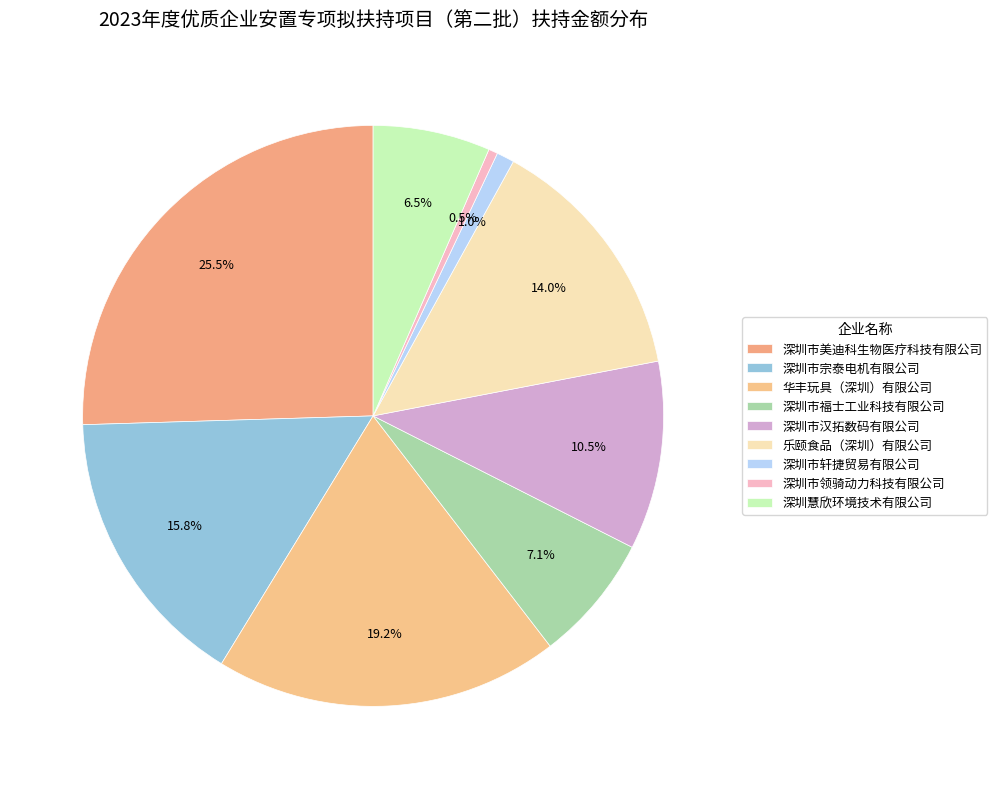

Combined, do 华丰玩具（深圳）有限公司 and 深圳市宗泰电机有限公司 account for over 50%?

No